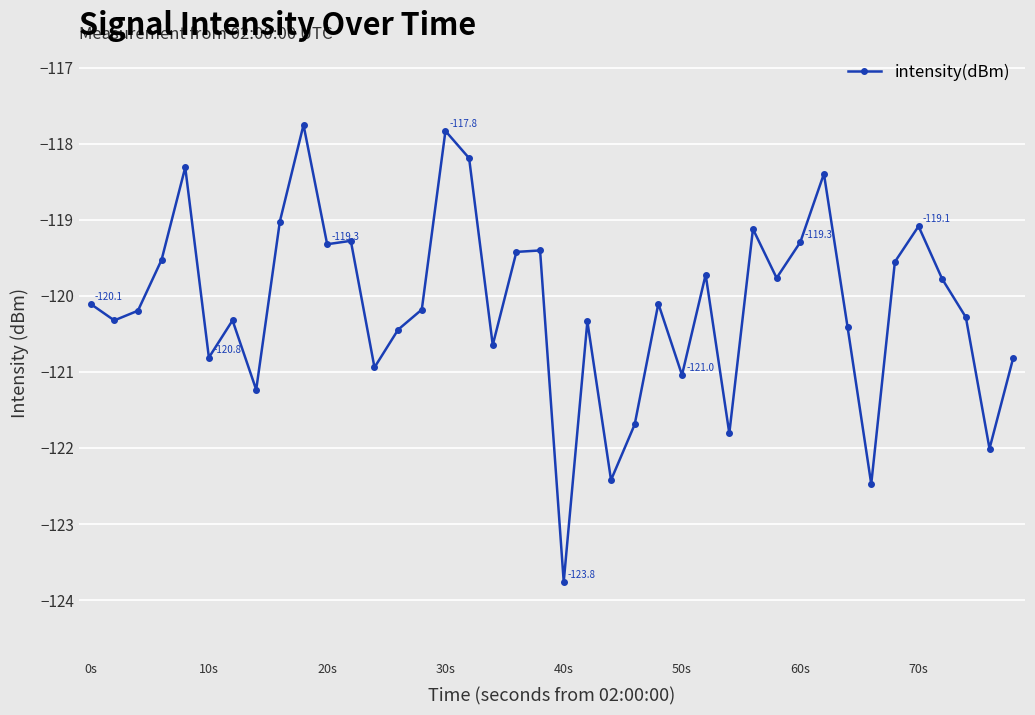

What is the value of the 14th point from the left?

-120.4